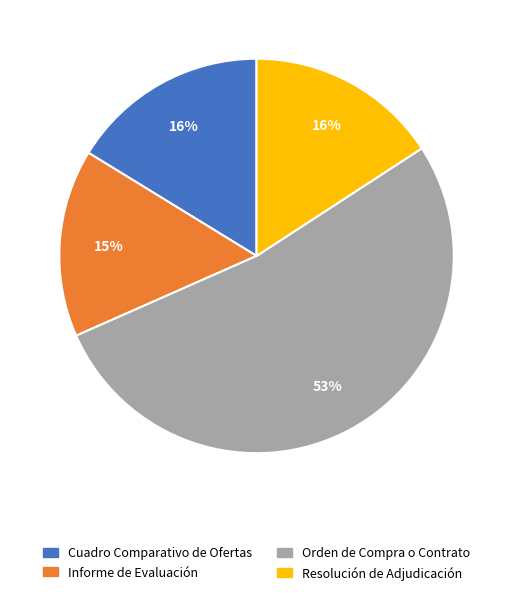

Is the sum of Resolución de Adjudicación and Informe de Evaluación greater than half?

No